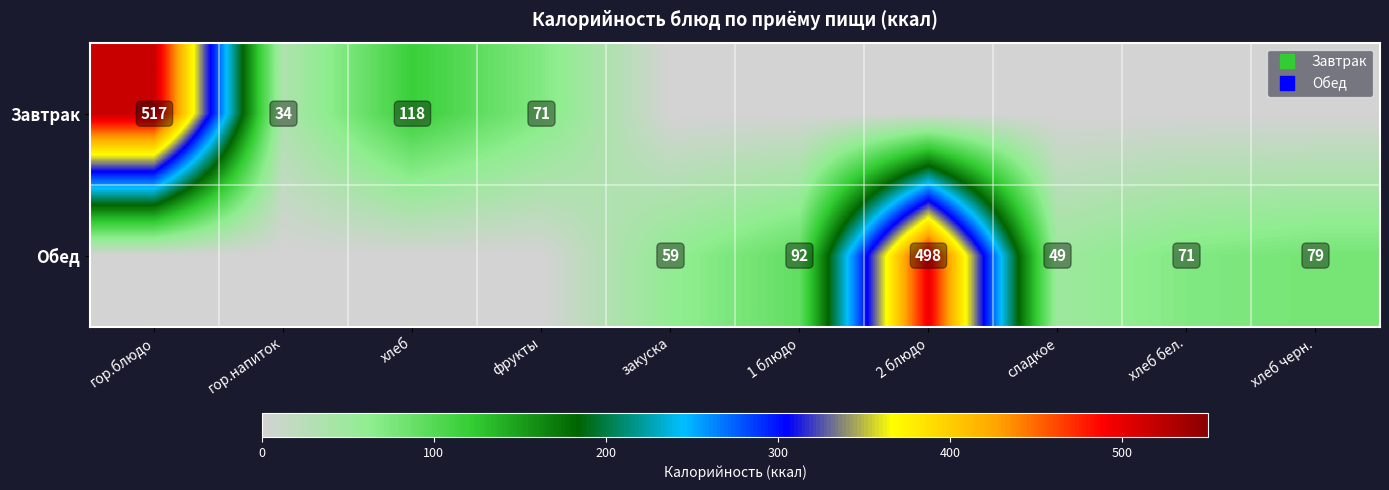

How many data points in Обед are above 59?

4